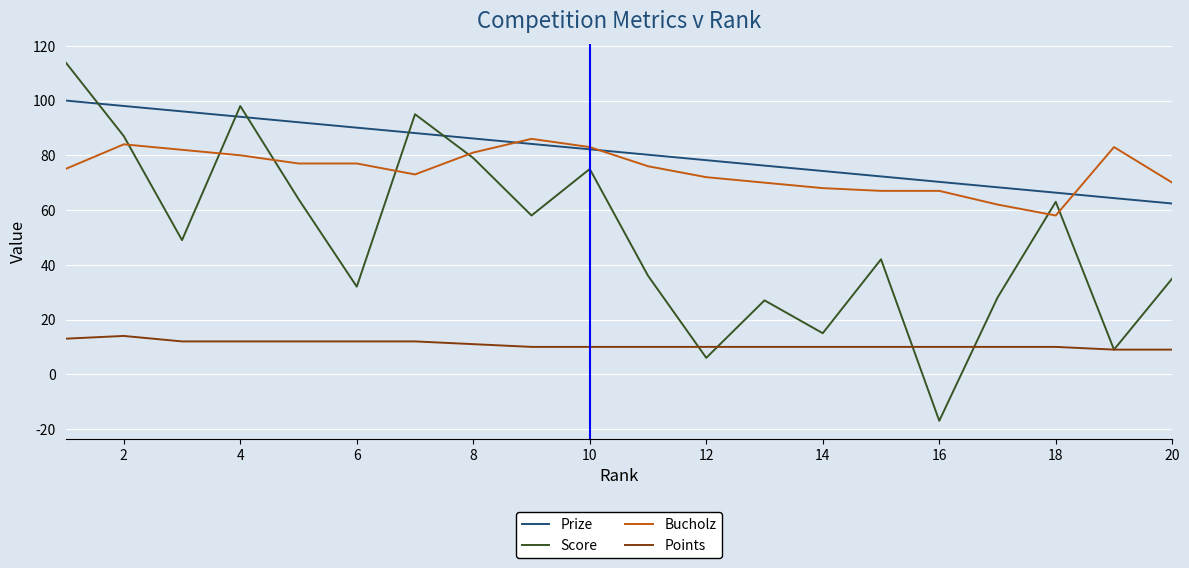

List the series in order of their peak value, highest first.

Score, Prize, Bucholz, Points